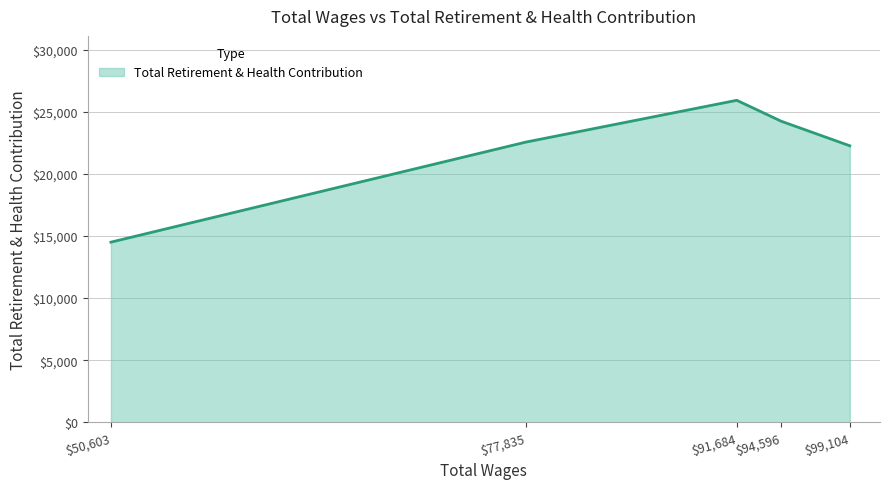

What is the average value?

21893